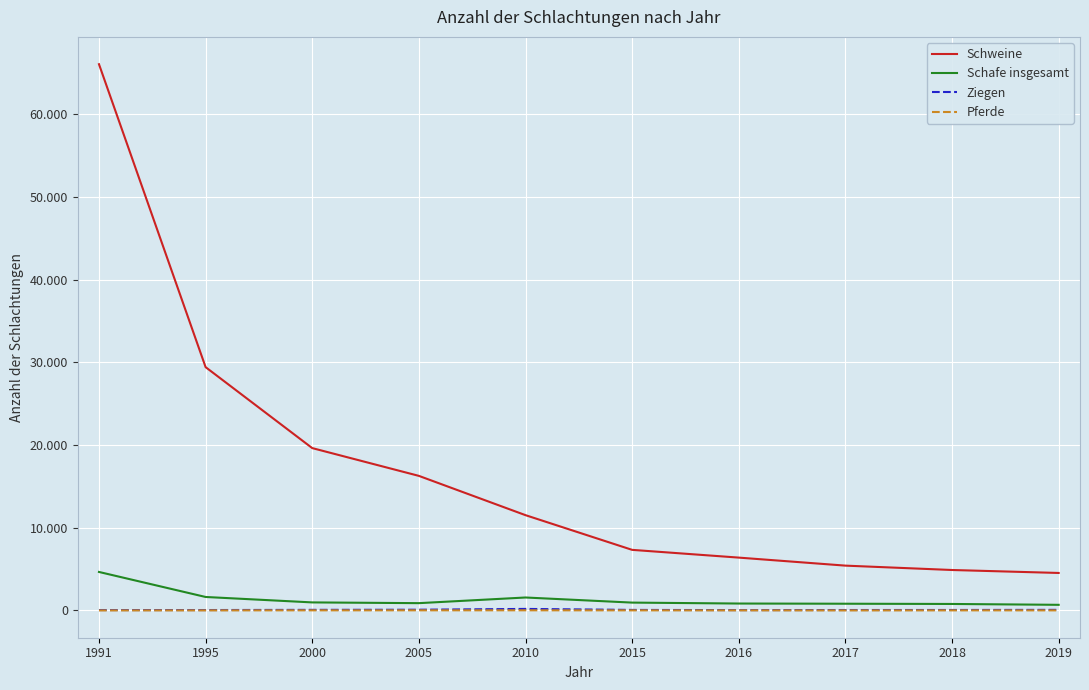

Rank the categories by Ziegen value from highest to lowest.

2010, 2005, 2000, 2019, 2015, 2018, 2017, 1991, 1995, 2016